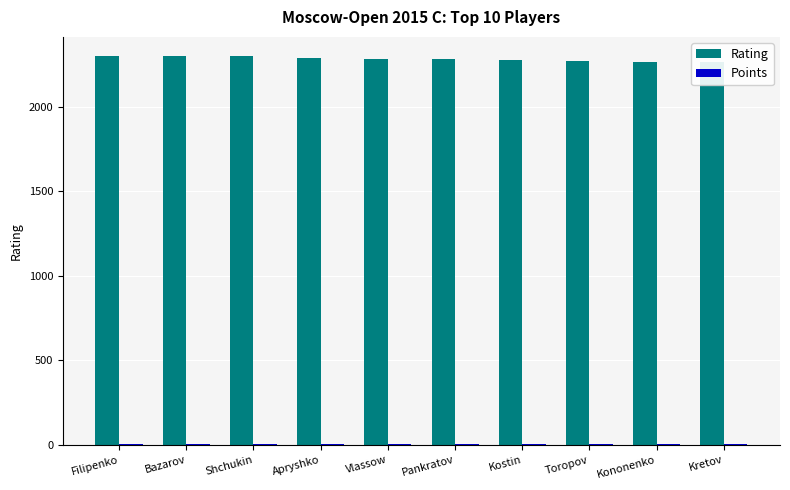

At how many categories does at least one series exceed 1435?

10